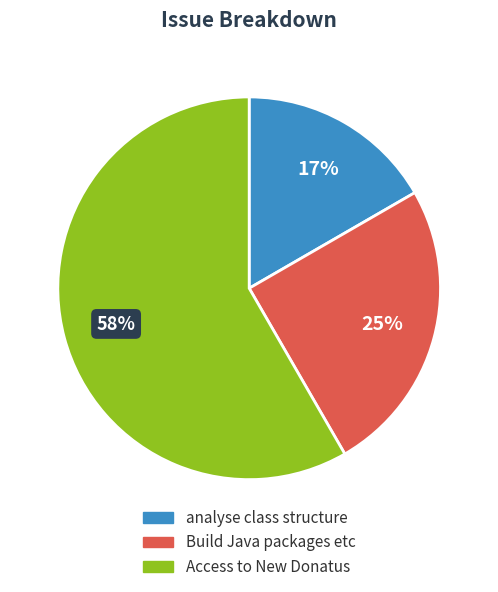

To the nearest percent, what portion does analyse class structure represent?

17%